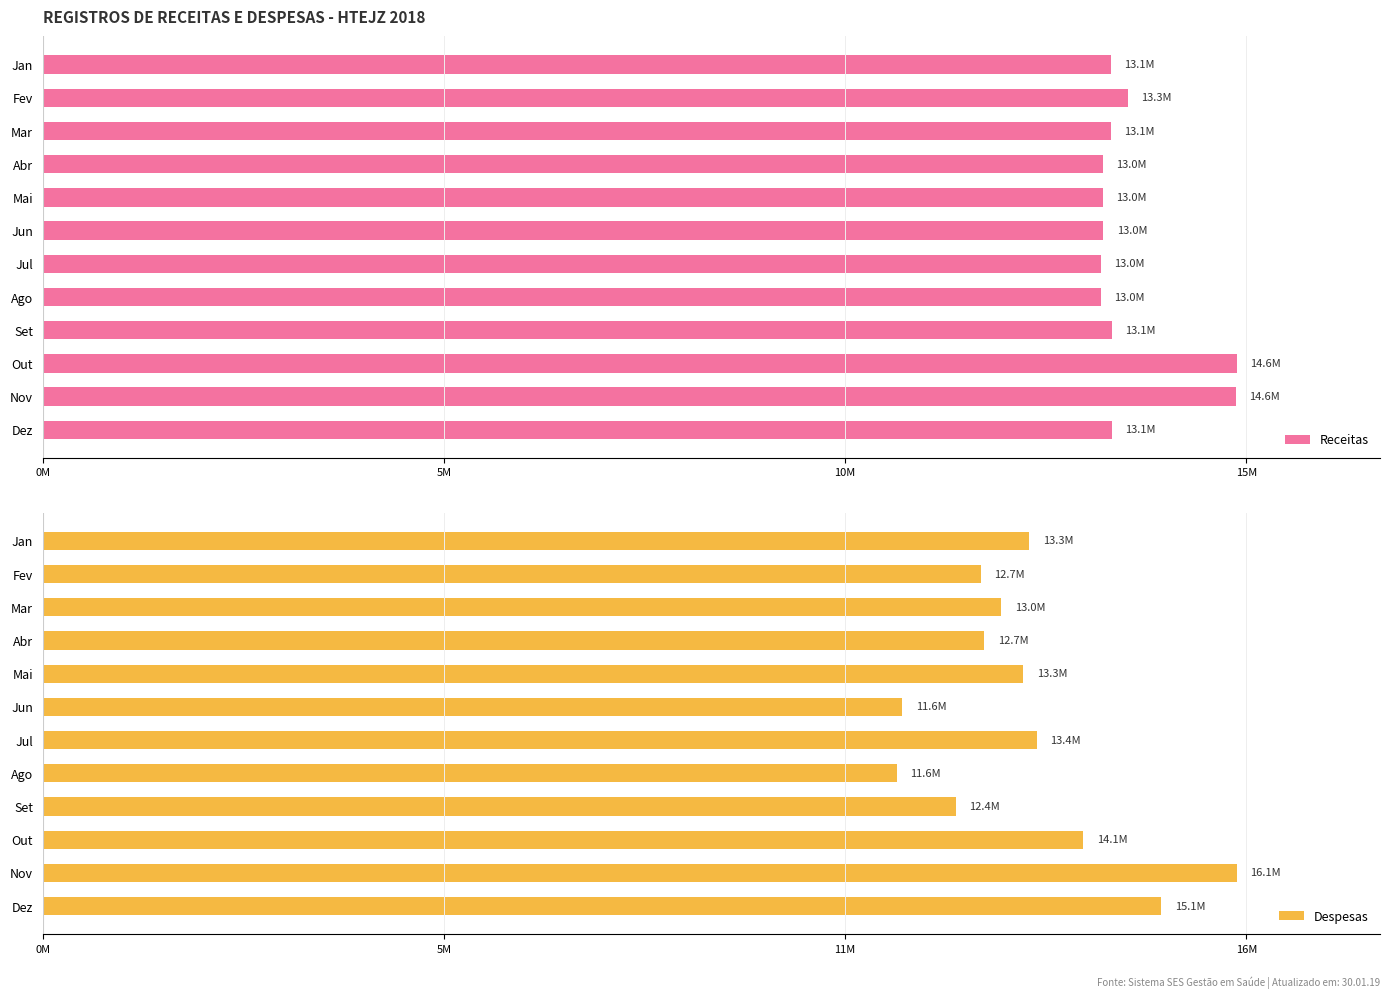

The Despesas series shows 14071321.7 at Out. True or false?

True